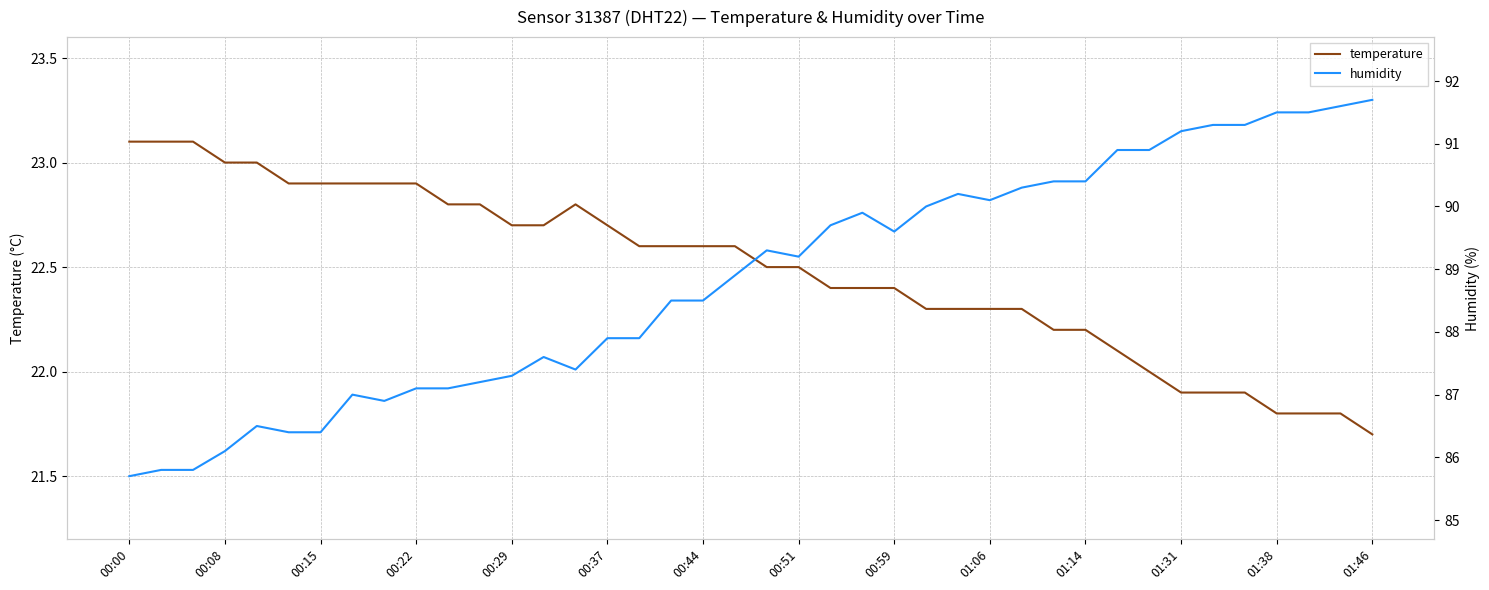

The value of temperature at 00:00 is 33.8. True or false?

False